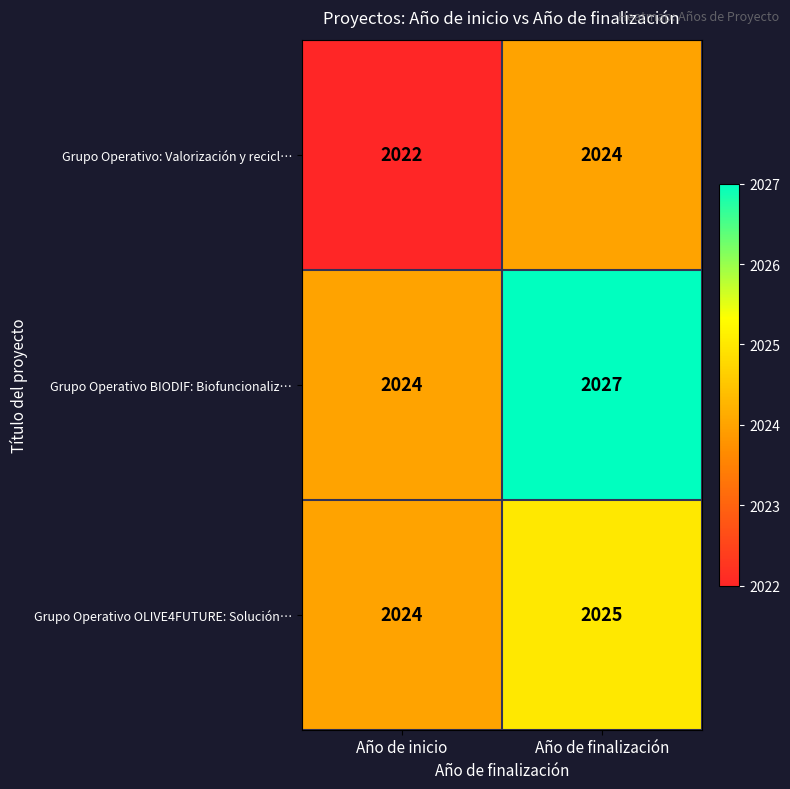

Which category has the highest value across all series?

Año de finalización